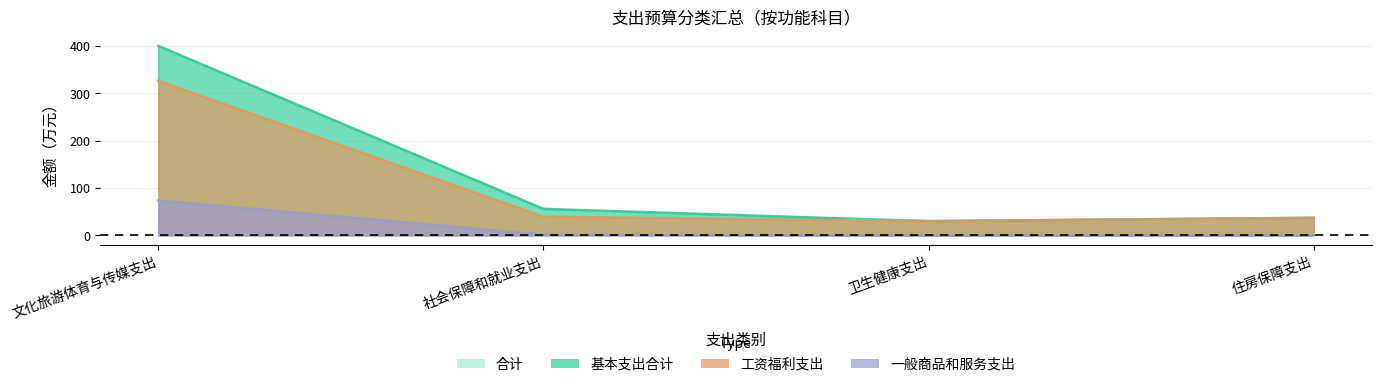

What is the difference between the maximum and second lowest values in the 工资福利支出 series?

73.8